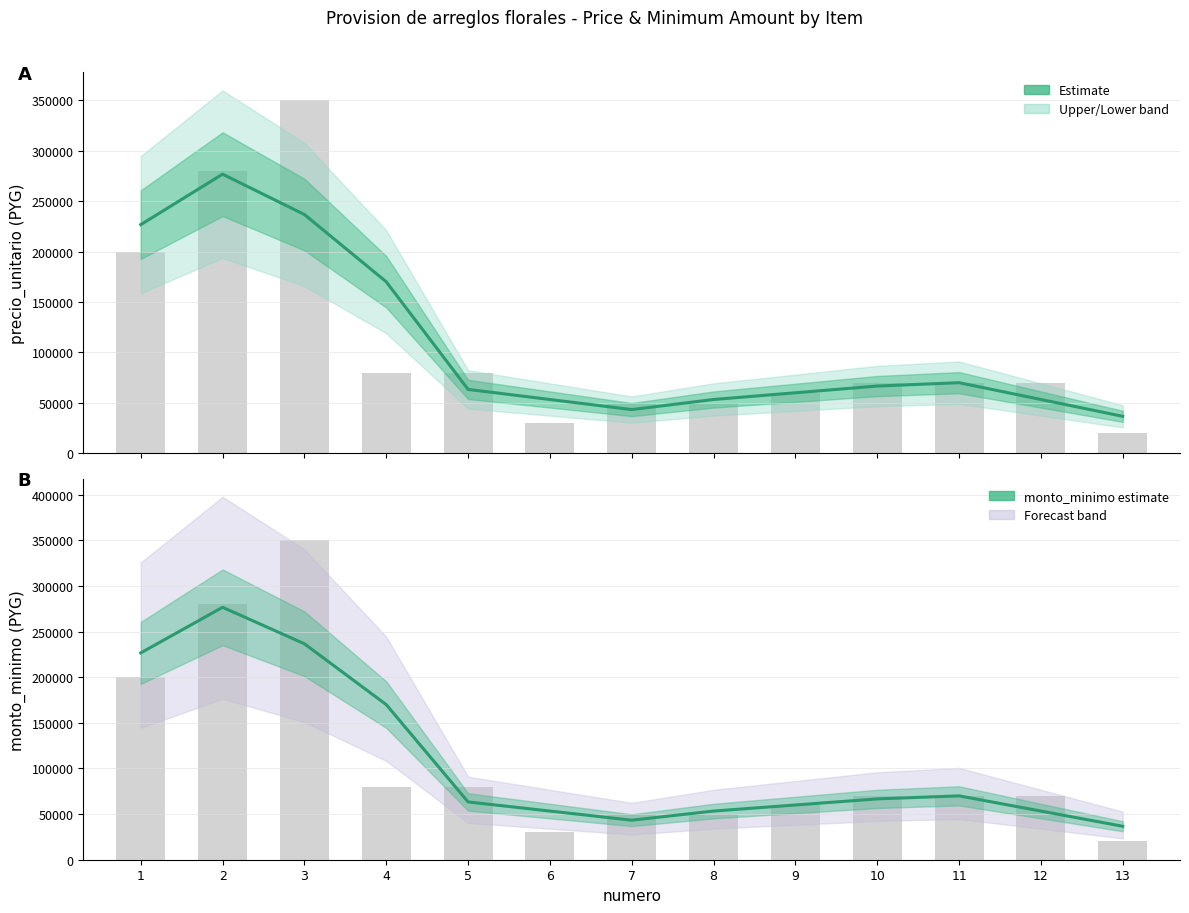

Is the value of precio_unitario at 10 greater than the value of monto_minimo at 1?

No